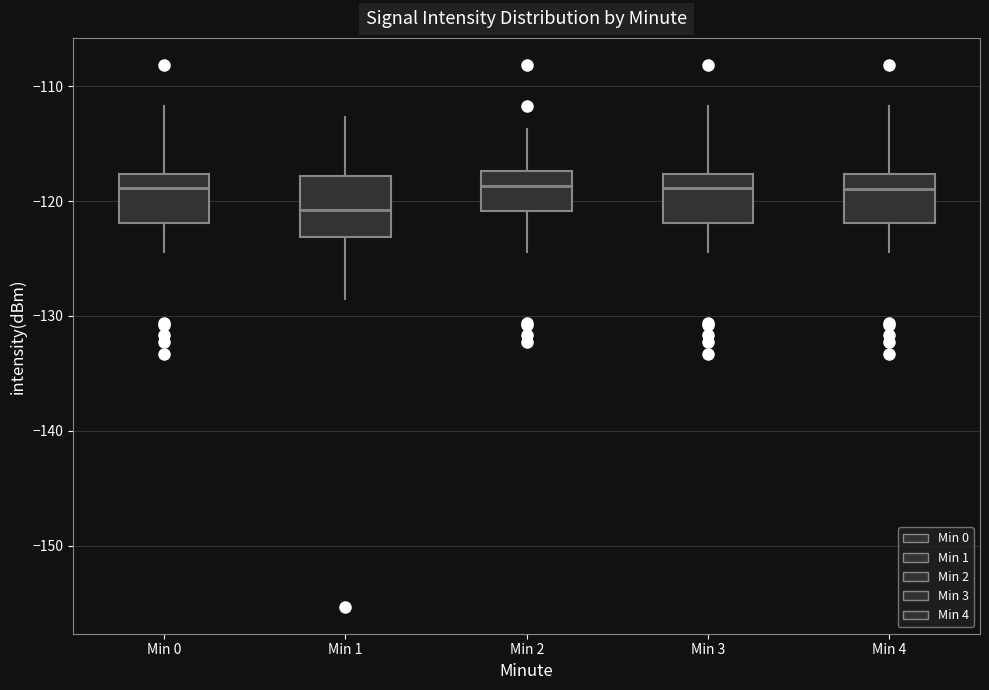

Where is the lower edge of the box for Min 1 on the y-axis? The values are not printed on the chart, so give them approximately, as read against the axis.

-123